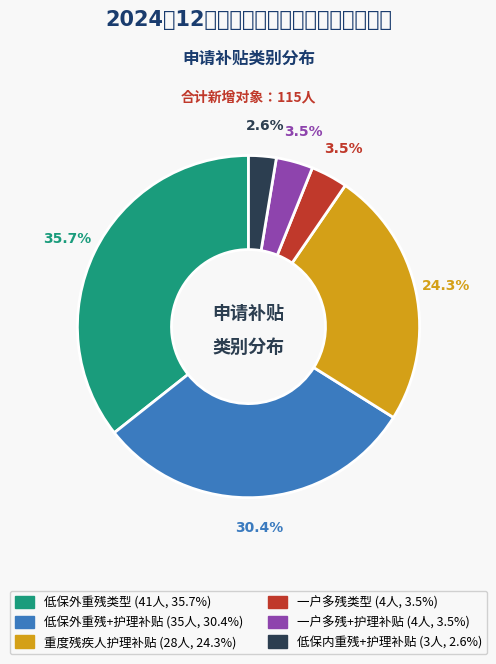

Does any single category account for the majority?

No